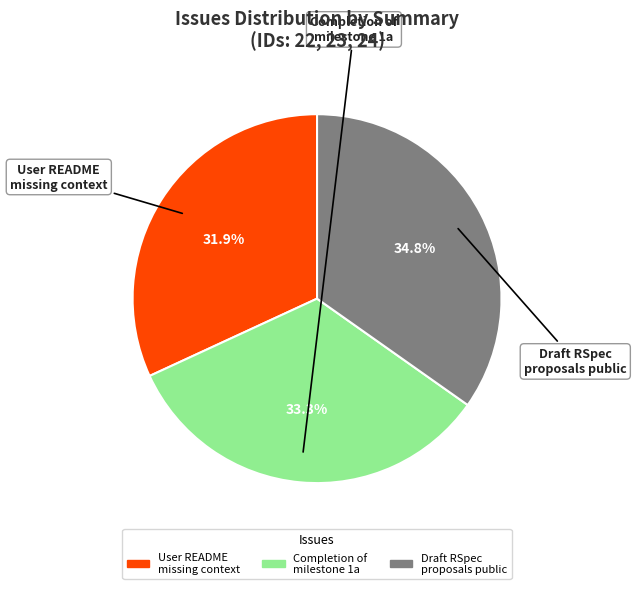

Is there any slice that represents more than half of the pie?

No